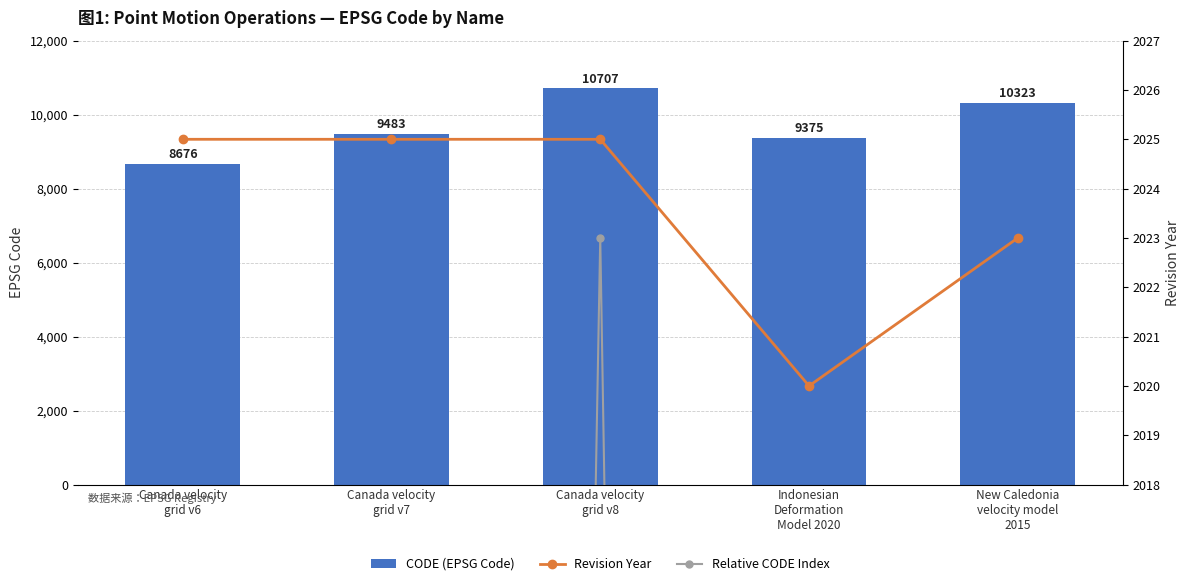

At how many categories does at least one series exceed 3389?

5